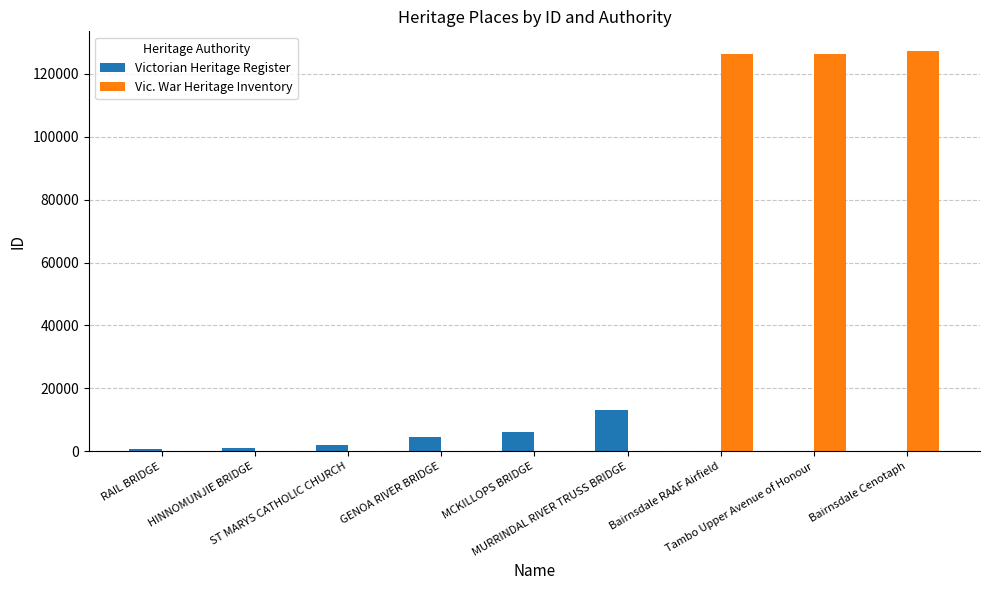

True or false: Victorian Heritage Register has a value of 0 at Tambo Upper Avenue of Honour.

True